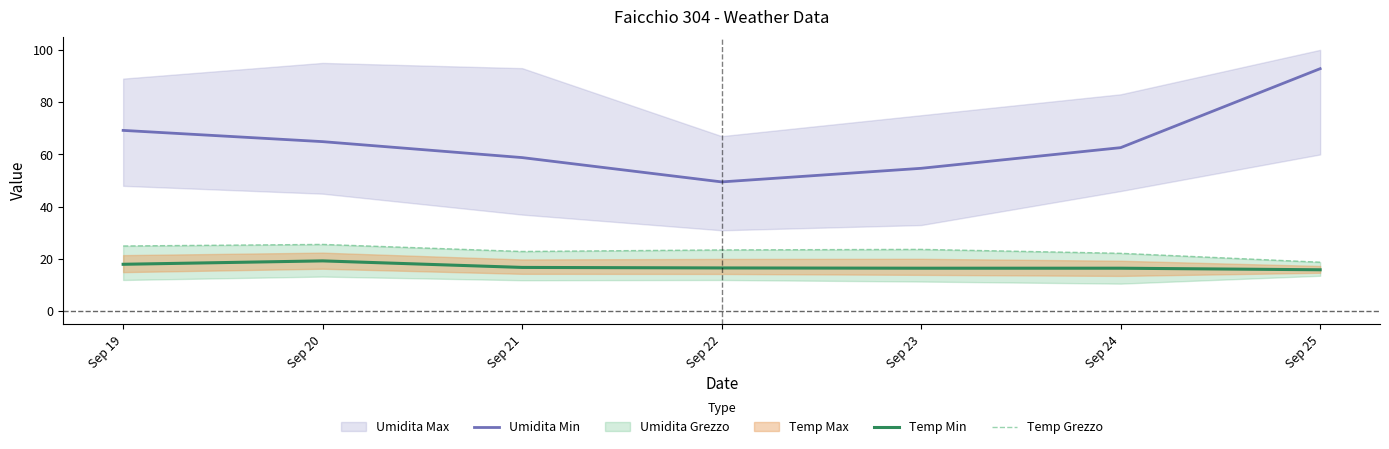

How many lines are shown in the chart?

3